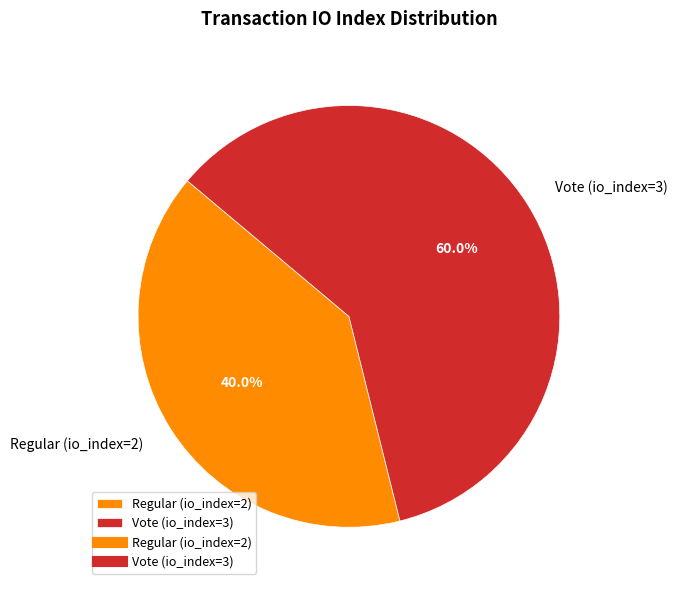

What is the total percentage of Regular (io_index=2) and Vote (io_index=3)?

100.0%